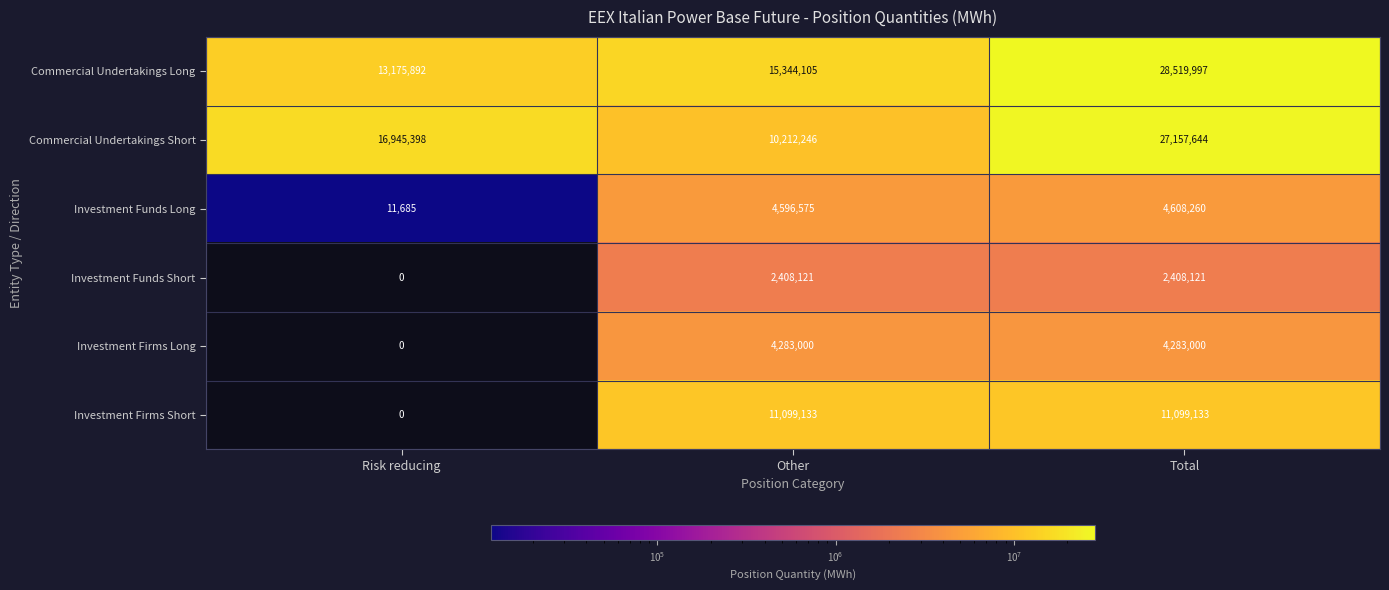

Which series has the widest spread of values?

Commercial Undertakings Short